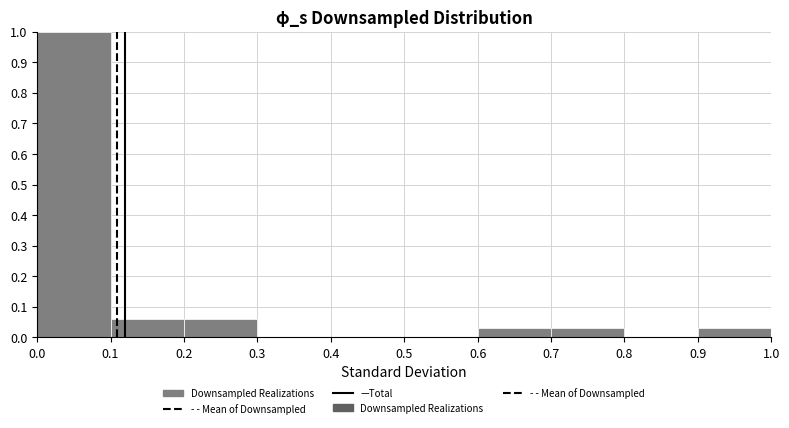

How tall is the bar that spans 0.2 to 0.3 on the x-axis? The values are not printed on the chart, so give them approximately, as read against the axis.

0.06